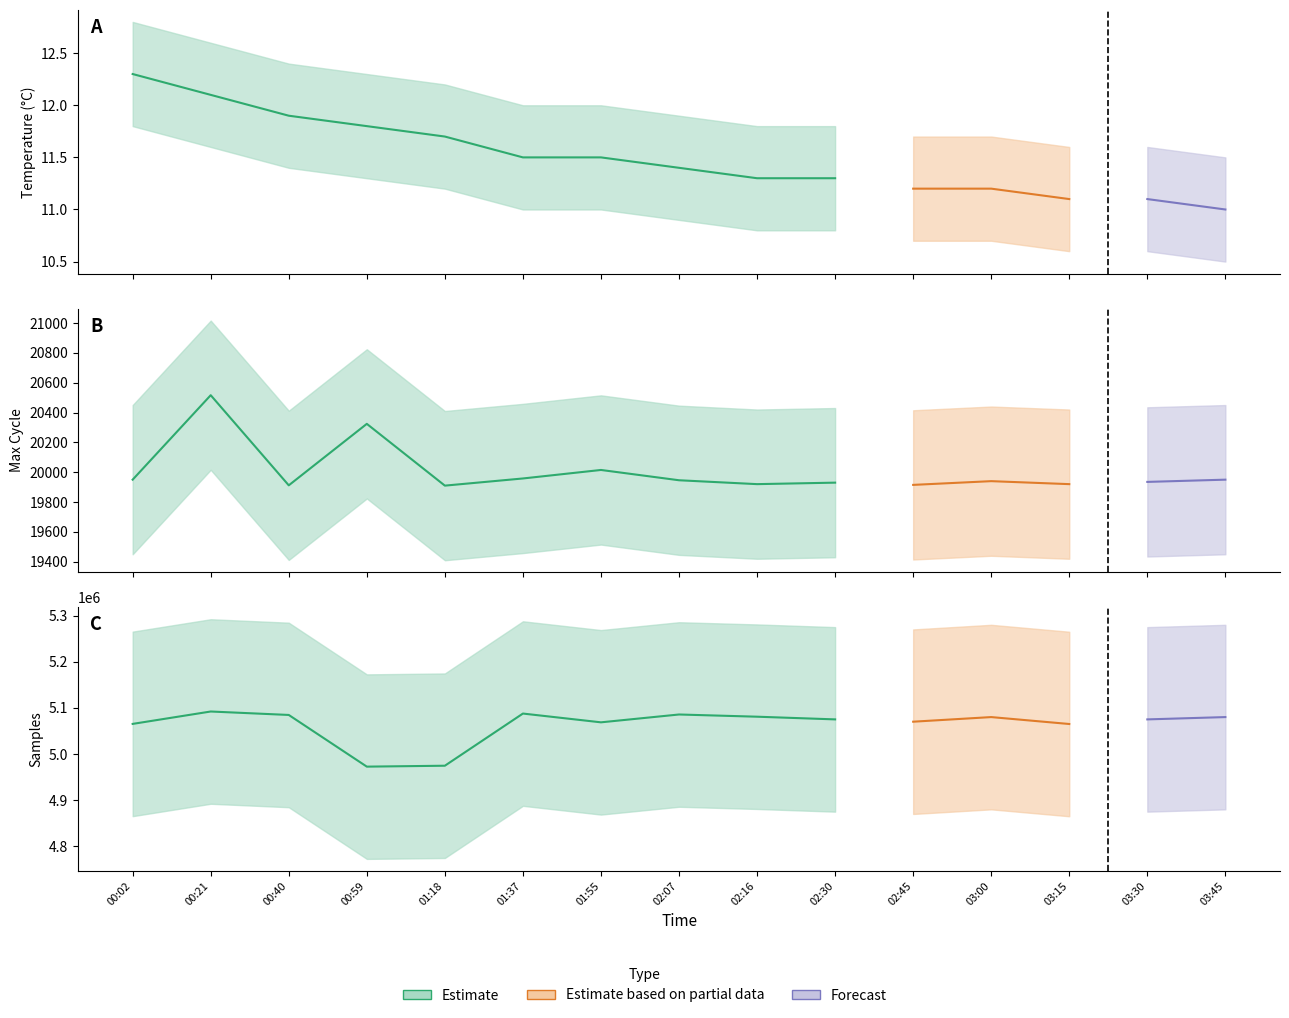

The value of Samples at 02:30 is 5075000.0. True or false?

True